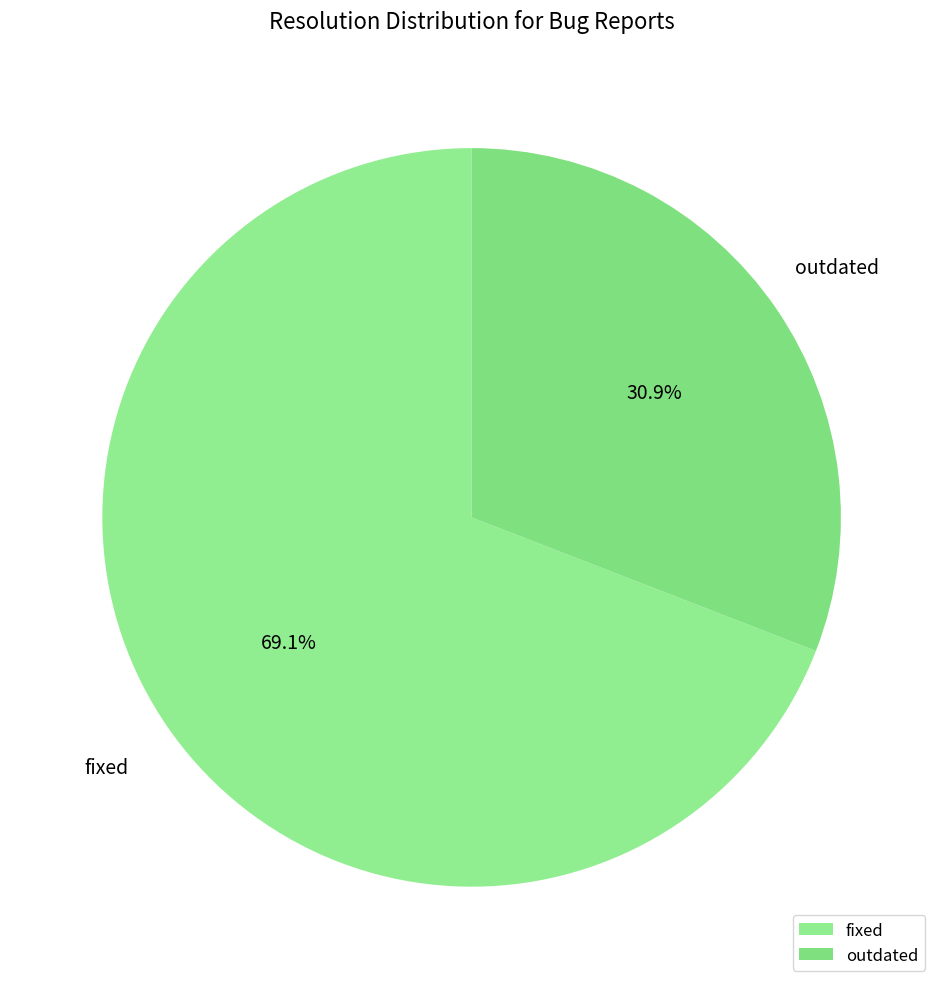

Is fixed the majority of the pie?

Yes